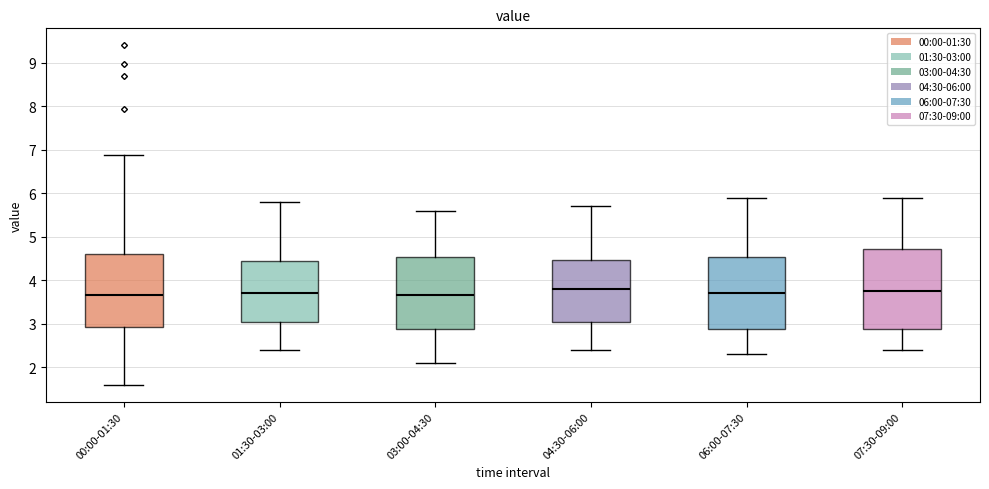

Reading left to right, read every box against the y-axis: the position of its median line, the range the box covers, and the ends of its whiskers. The values are not printed on the chart, so give them approximately, as read against the axis.

00:00-01:30: median 3.7, box 2.9 to 4.6, whiskers 1.6 to 6.9
01:30-03:00: median 3.7, box 3.1 to 4.5, whiskers 2.4 to 5.8
03:00-04:30: median 3.7, box 2.9 to 4.5, whiskers 2.1 to 5.6
04:30-06:00: median 3.8, box 3.1 to 4.5, whiskers 2.4 to 5.7
06:00-07:30: median 3.7, box 2.9 to 4.5, whiskers 2.3 to 5.9
07:30-09:00: median 3.8, box 2.9 to 4.7, whiskers 2.4 to 5.9